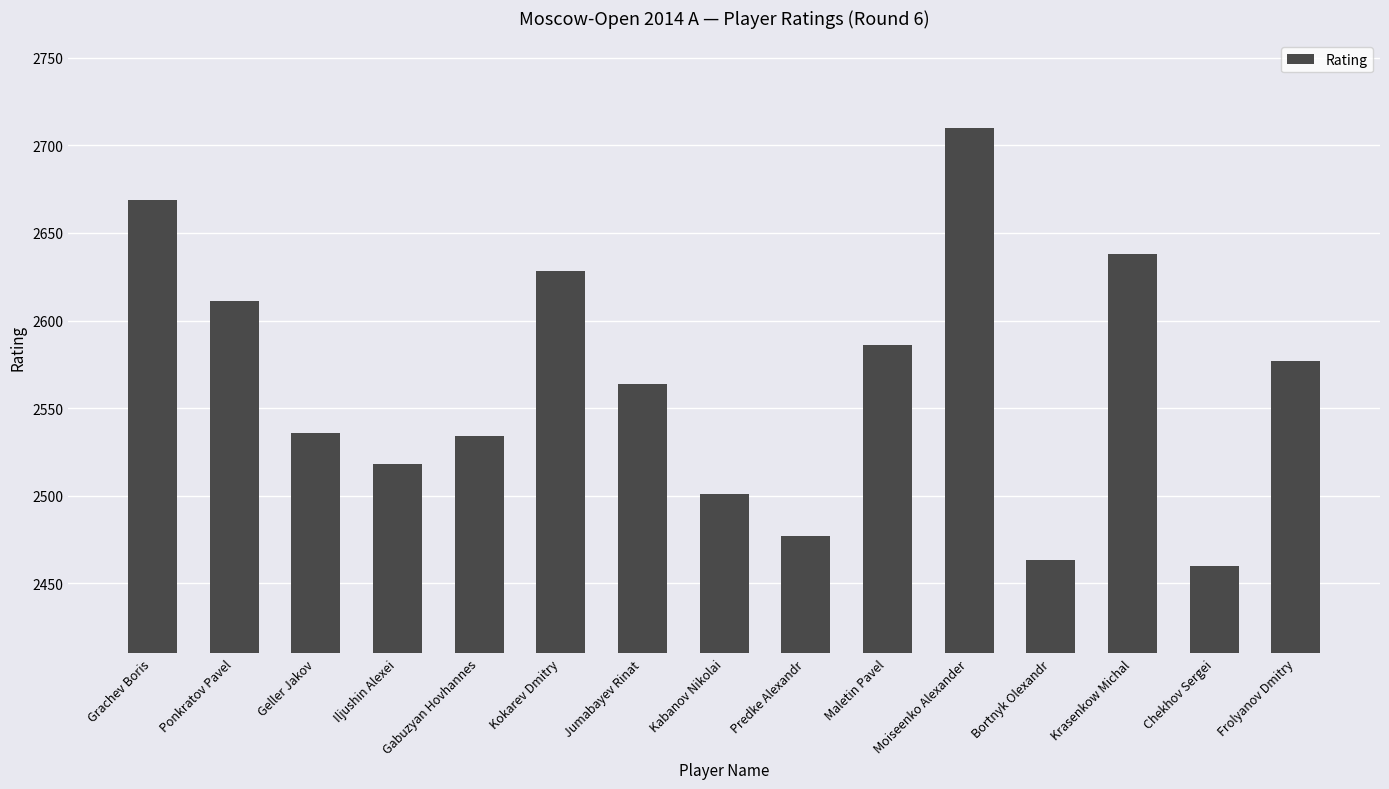

Does the chart contain any negative values?

No